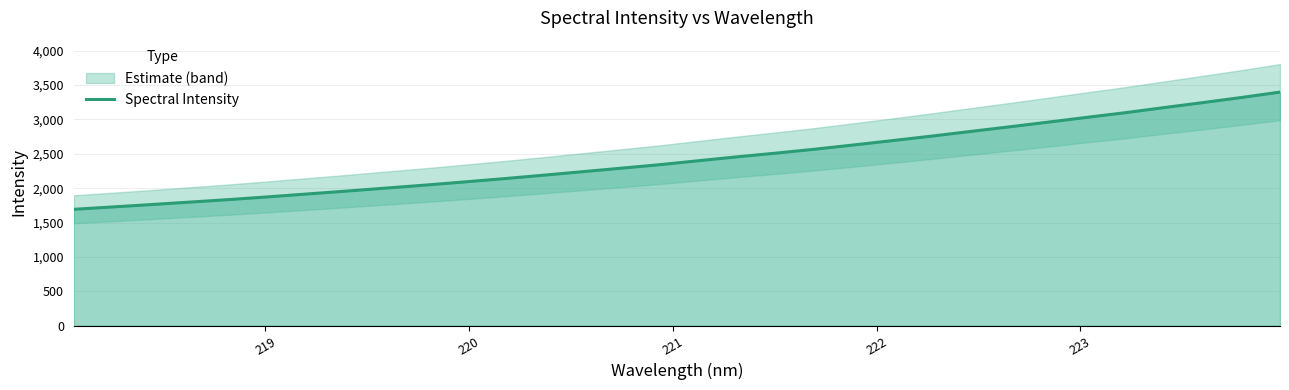

What is the highest value of the Spectral Intensity series?

3398.3